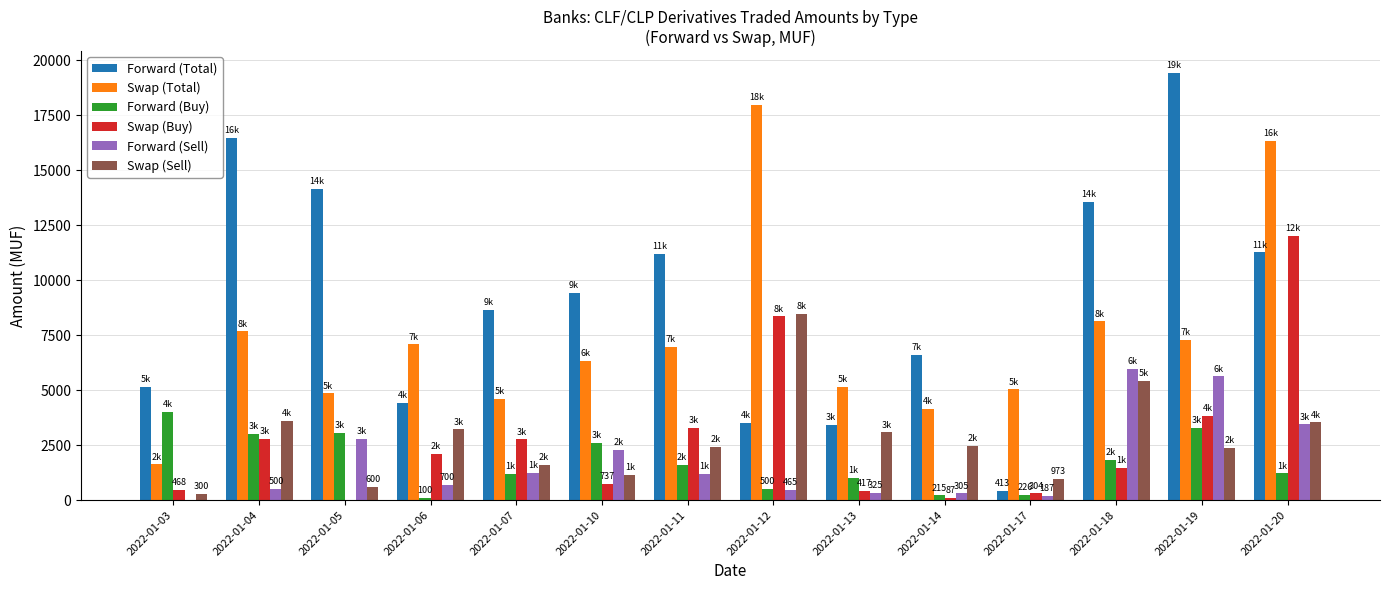

What is the sum of all Forward (Buy) values?

23850.8